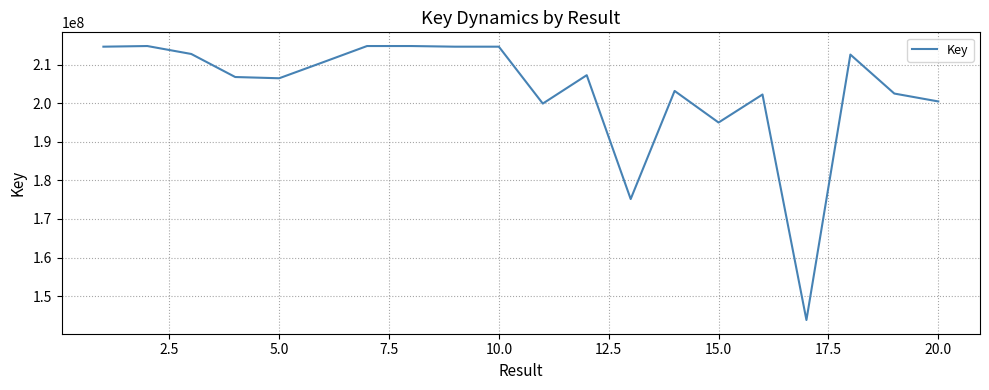

What is the difference between the maximum and minimum values?

71060115